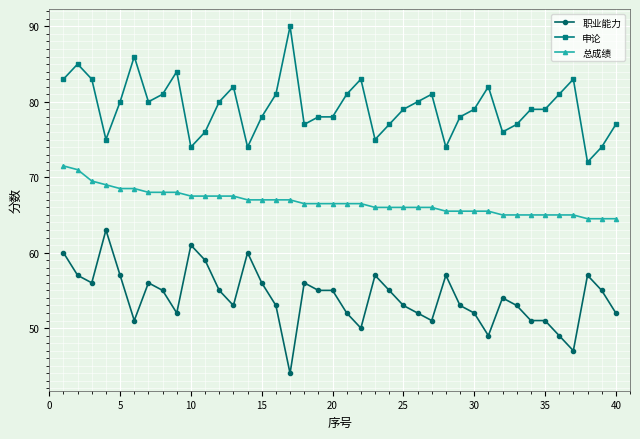

What is the value of the 总成绩 point at the 3rd from the left?

69.5